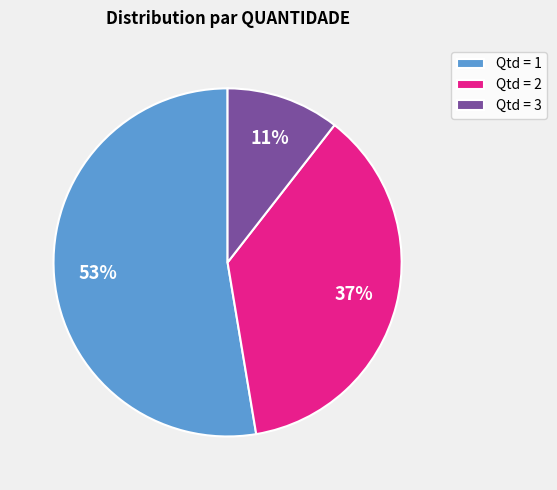

Is it true that Qtd = 1 is 53% of the pie?

True